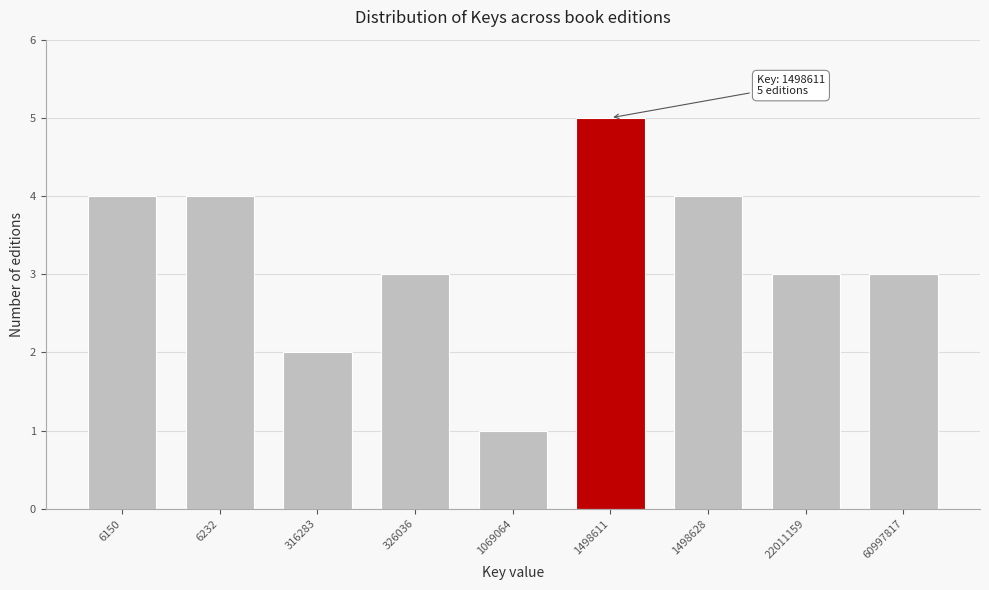

Reading left to right, what are all the values shown in this chart?

4	4	2	3	1	5	4	3	3